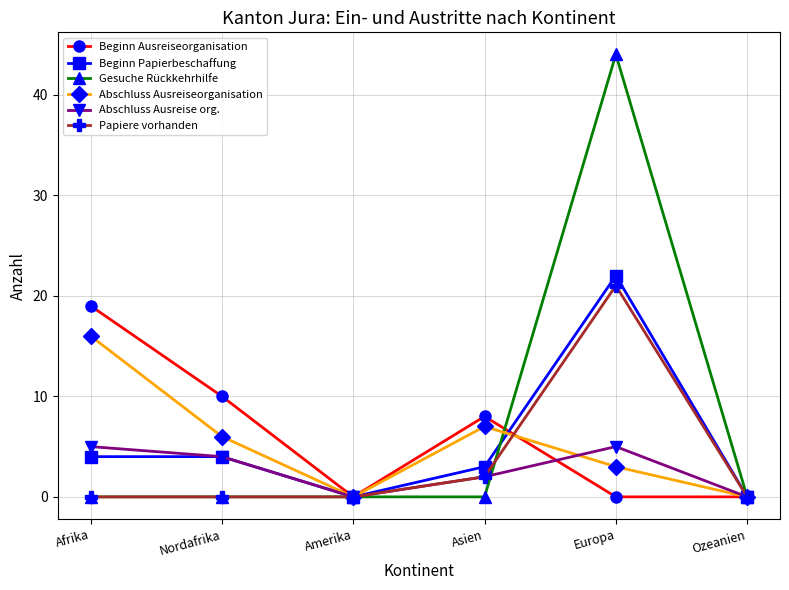

What is the maximum value shown in the chart?

44